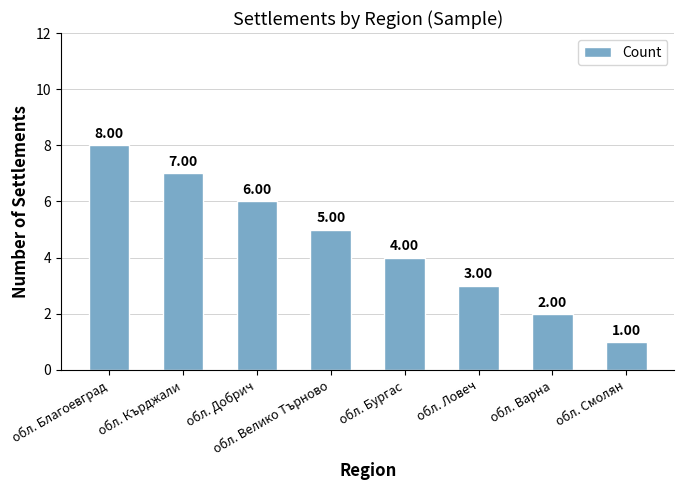

Reading left to right, transcribe all the data shown in this chart.

обл. Благоевград=8	обл. Кърджали=7	обл. Добрич=6	обл. Велико Търново=5	обл. Бургас=4	обл. Ловеч=3	обл. Варна=2	обл. Смолян=1